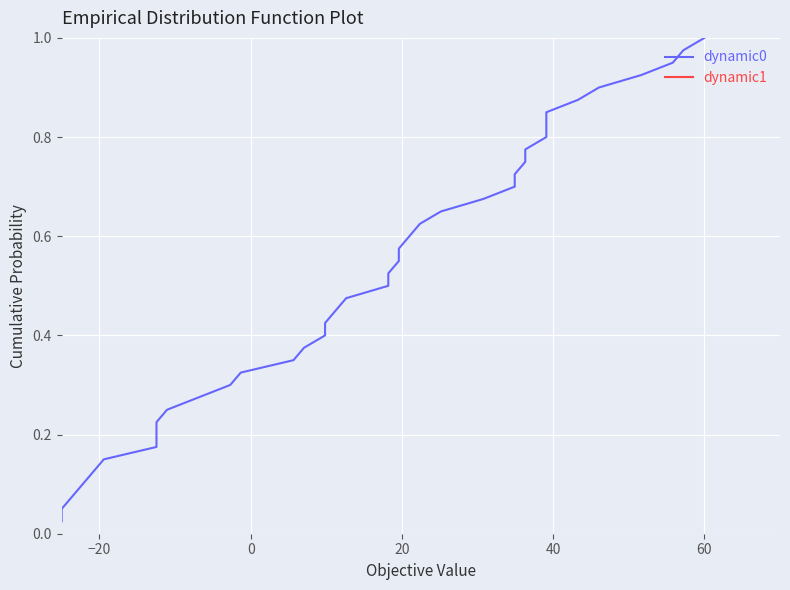

What is the average value of the dynamic1 series?

0.5